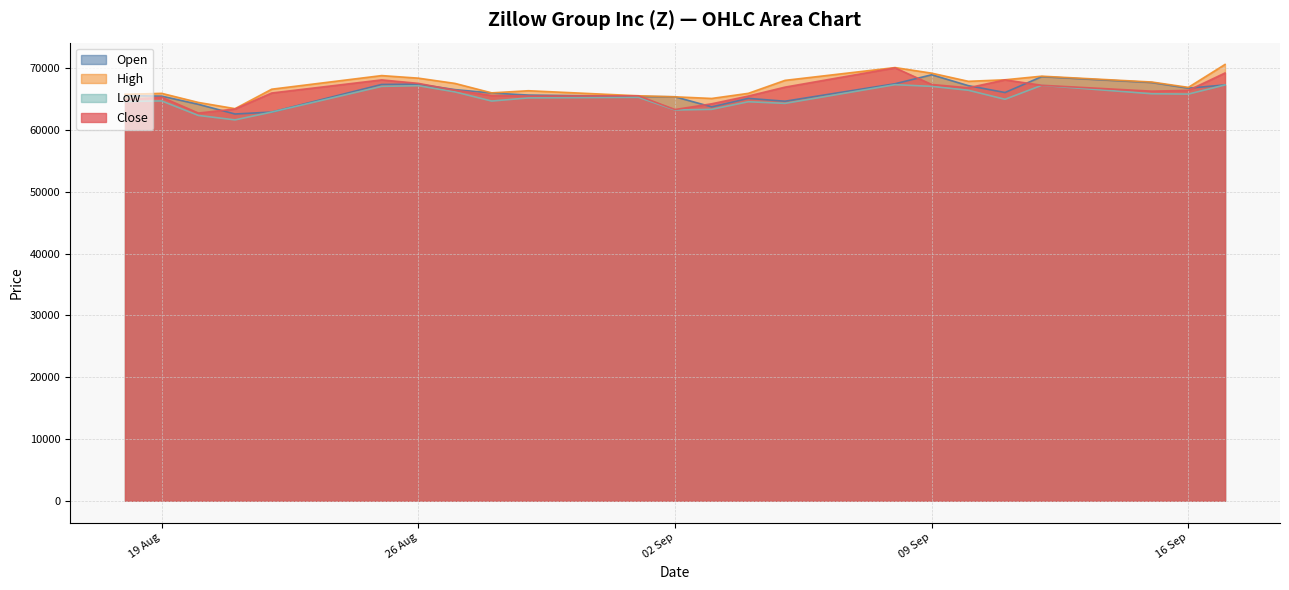

What are all the series names shown in the legend?

Open, High, Low, Close